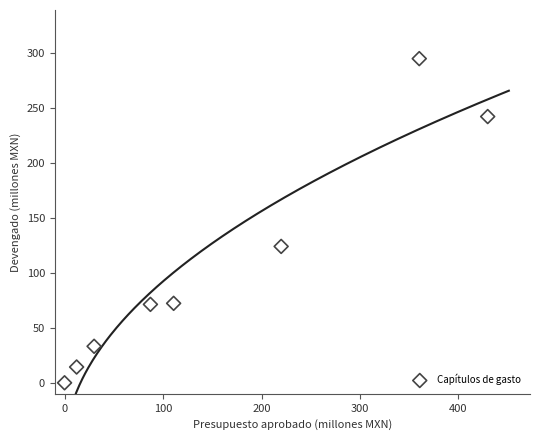

What is the range of Y values (max minus min)?

294.6